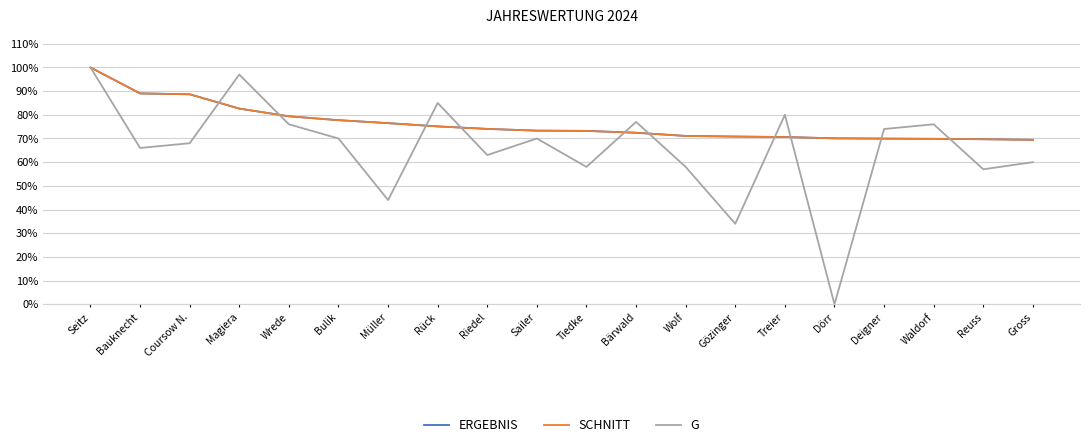

Does the chart display data point markers on the line(s)?

No